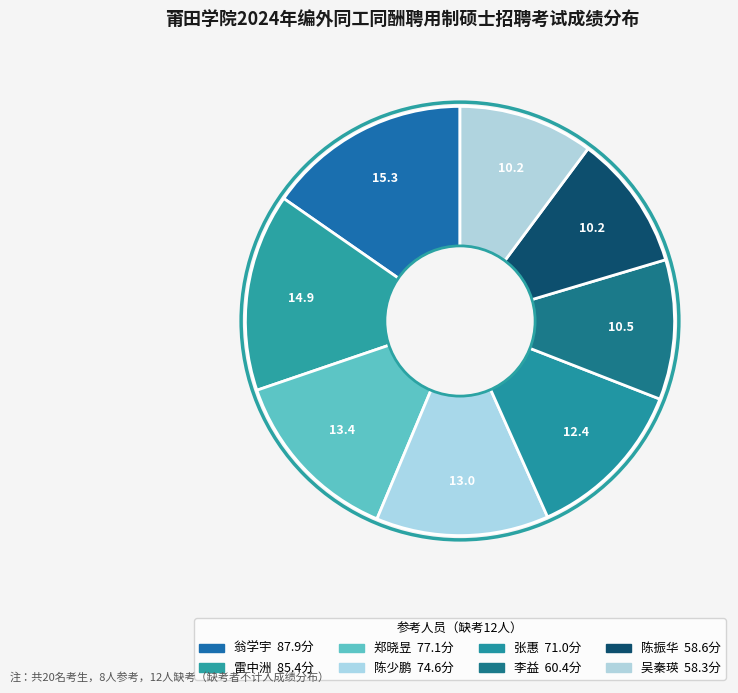

The 李益 slice represents 11% of the pie. True or false?

True